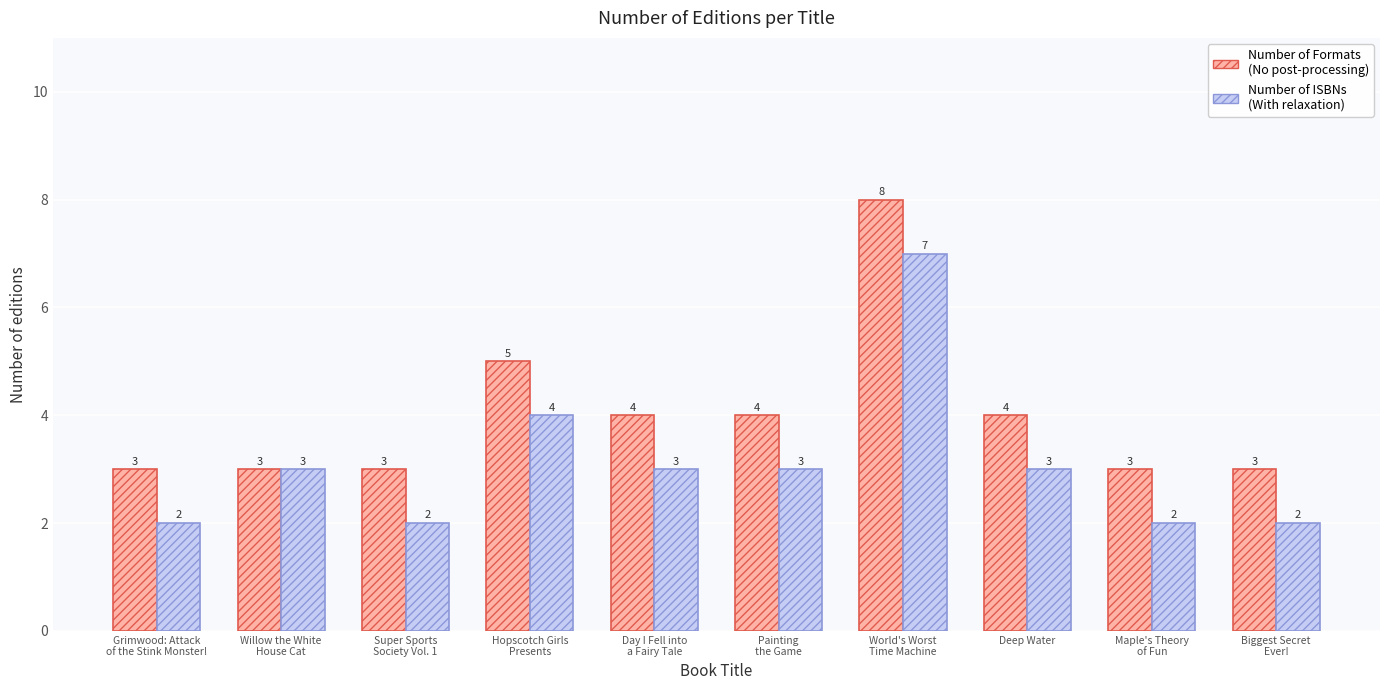

Rank the series by their average value, from highest to lowest.

Number of Formats (No post-processing), Number of ISBNs (With relaxation)